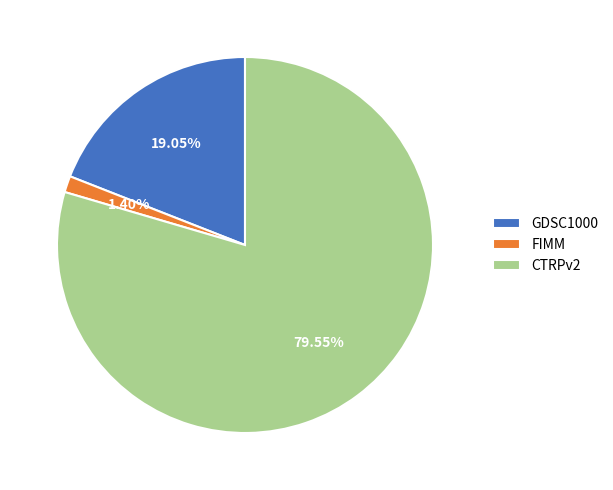

Between FIMM and CTRPv2, which is larger?

CTRPv2